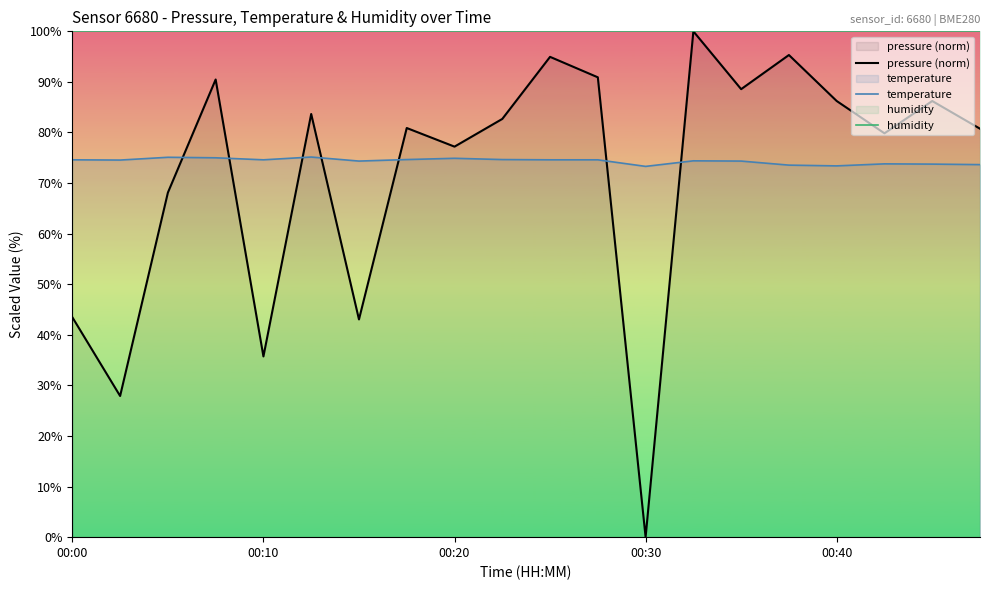

Which series has the largest range (max minus min)?

pressure (norm)